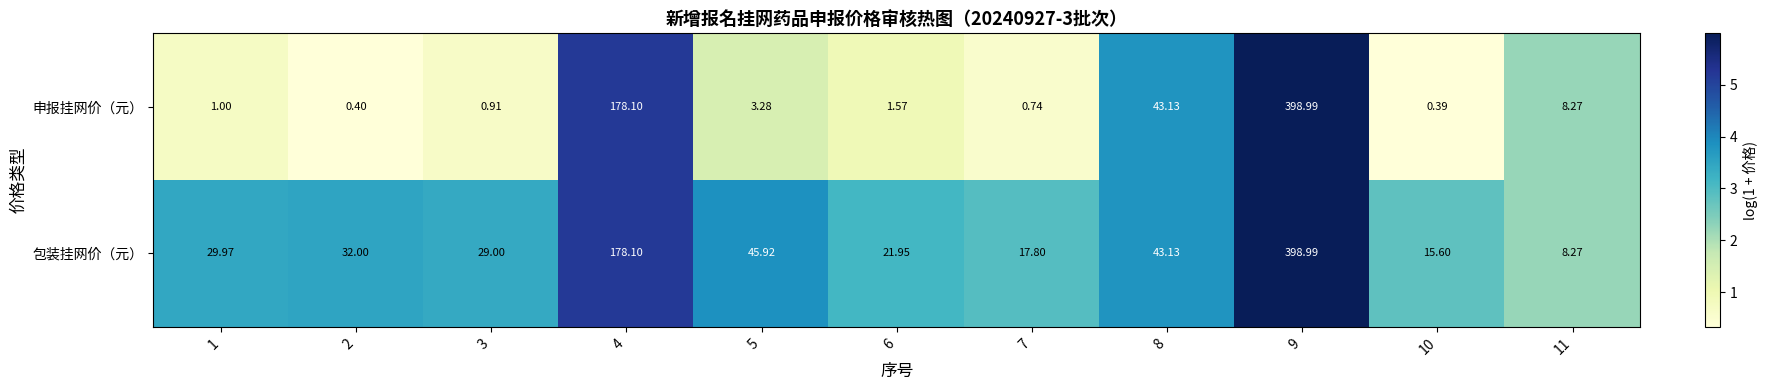

Is the value of 包装挂网价（元） at 10 greater than the value of 申报挂网价（元） at 6?

Yes